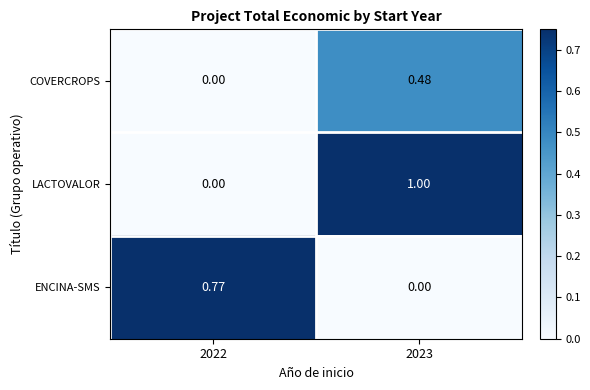

At 2023, list the series in order from smallest to largest.

ENCINA-SMS, COVERCROPS, LACTOVALOR